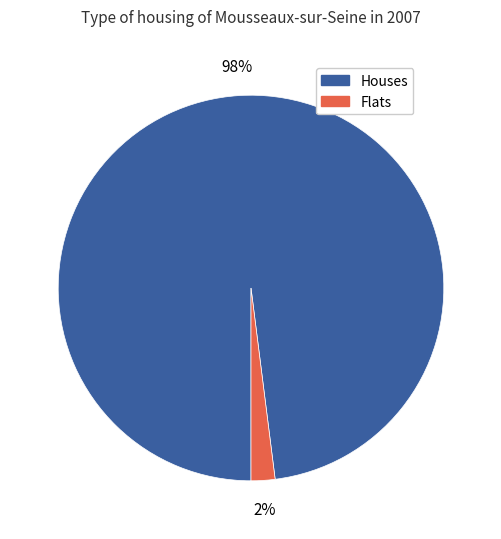

How many slices are in this pie chart?

2